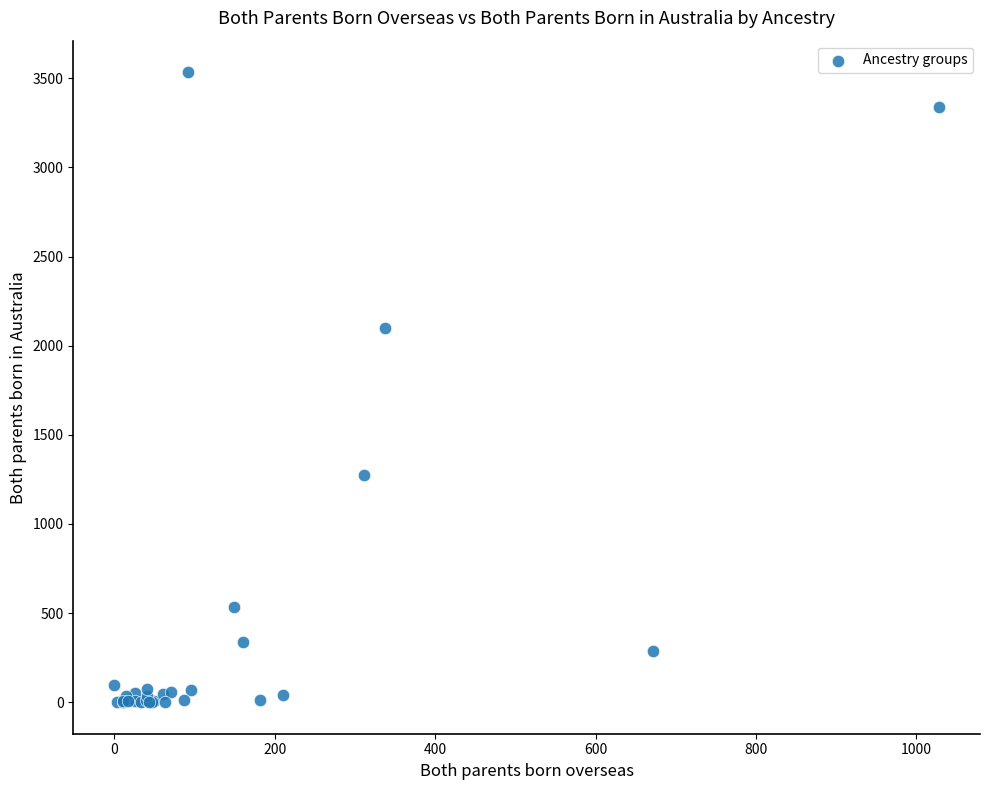

What Y value in the scatter plot is closest to 1767?

2098